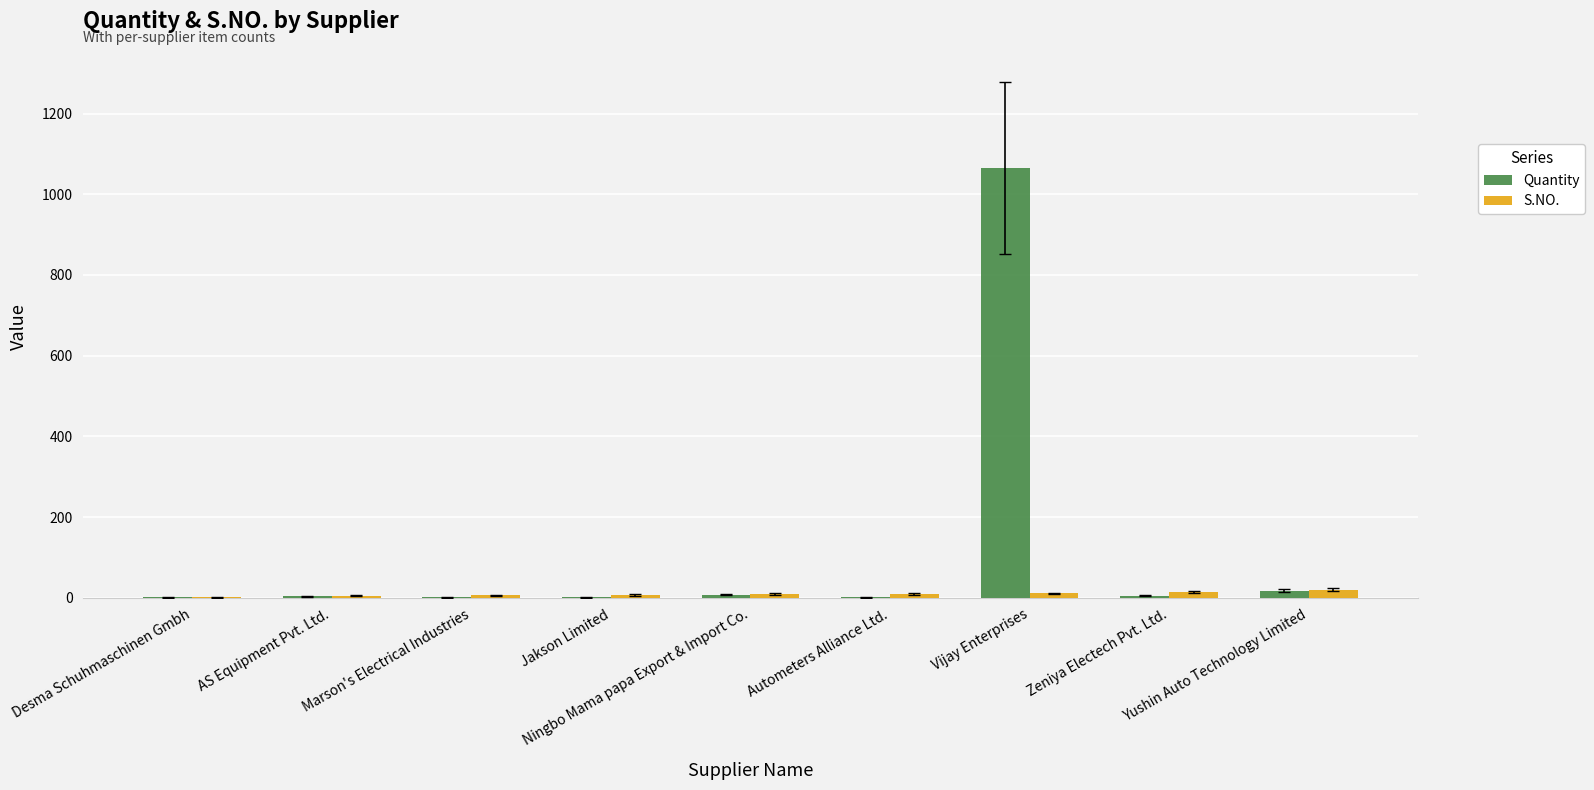

Read the Quantity value at Autometers Alliance Ltd..

1